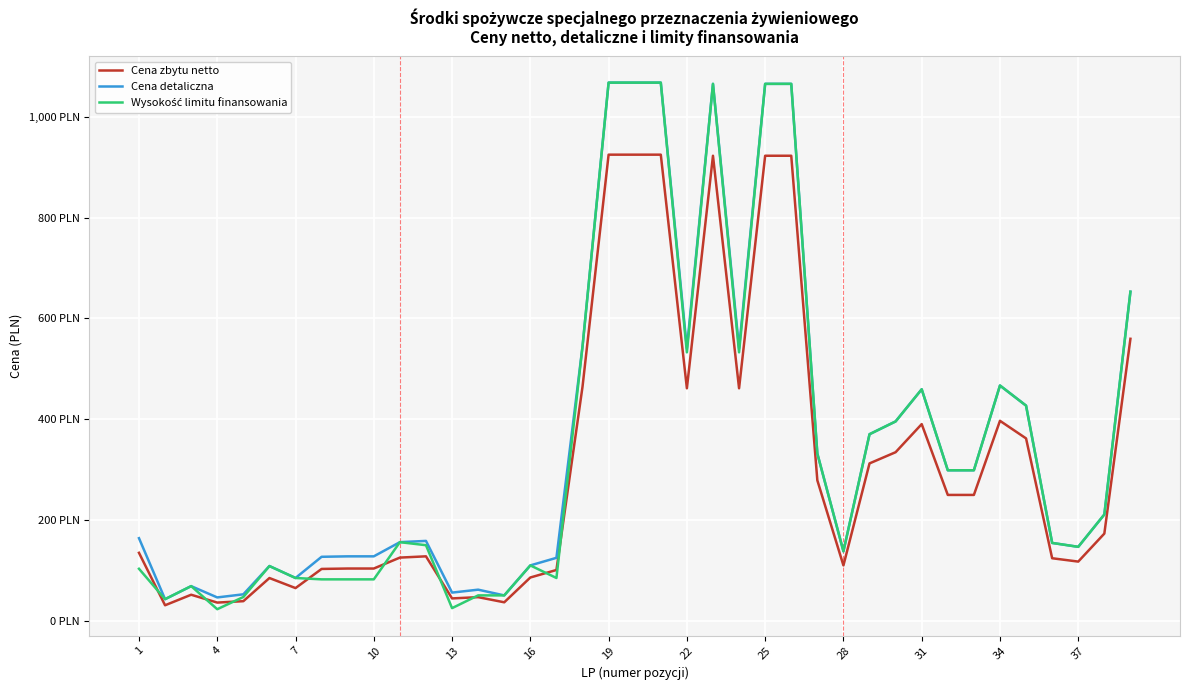

Is this an area chart (filled region under the line)?

No